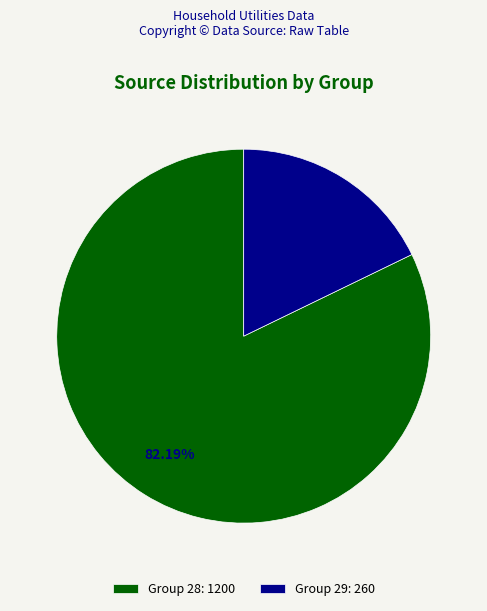

Which category accounts for the majority?

Group 28: 1200